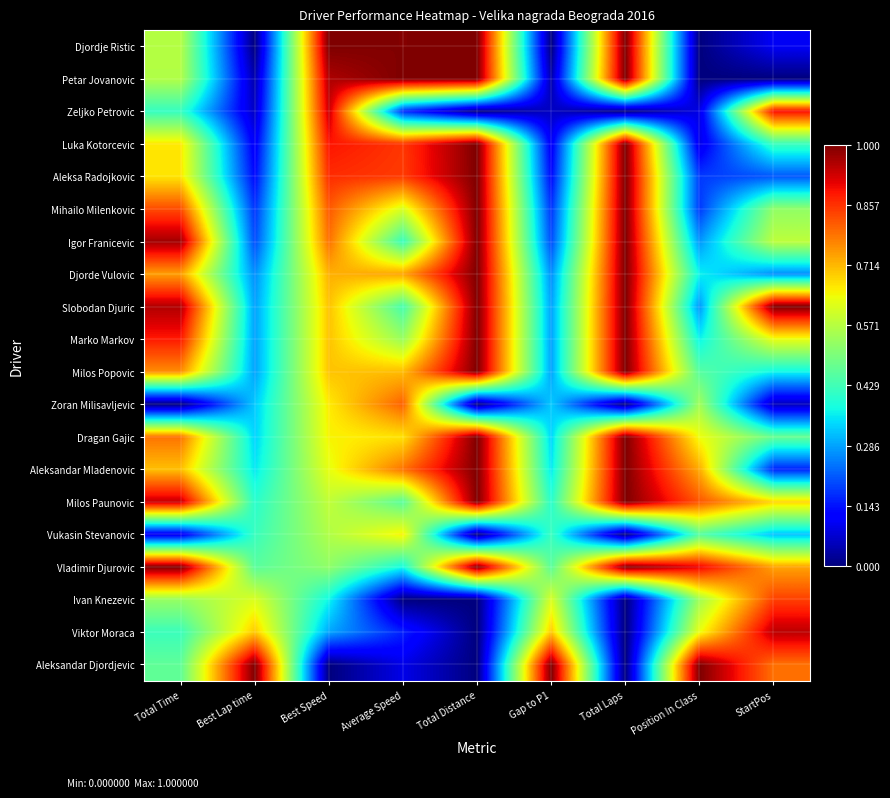

At how many categories does at least one series exceed 0?

9